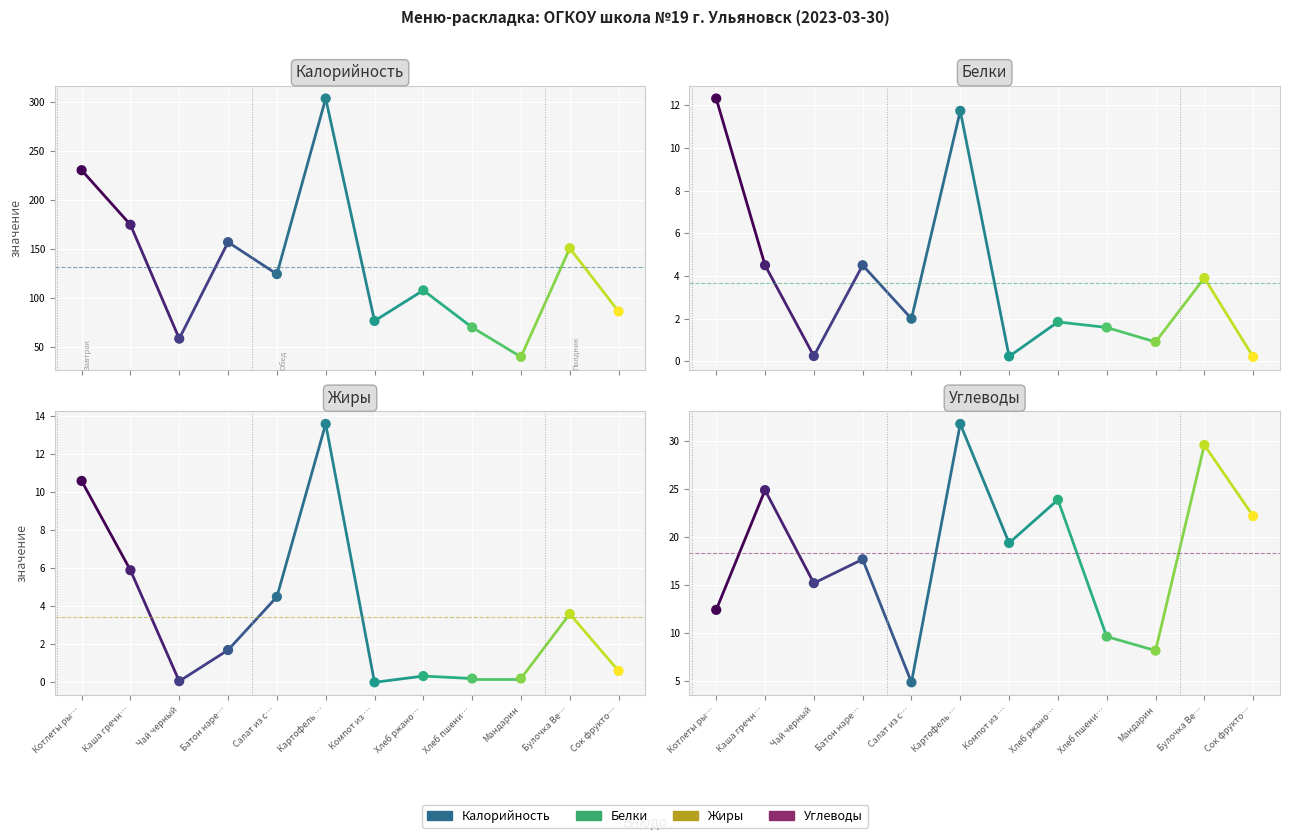

Which series reaches the minimum Y coordinate?

Белки